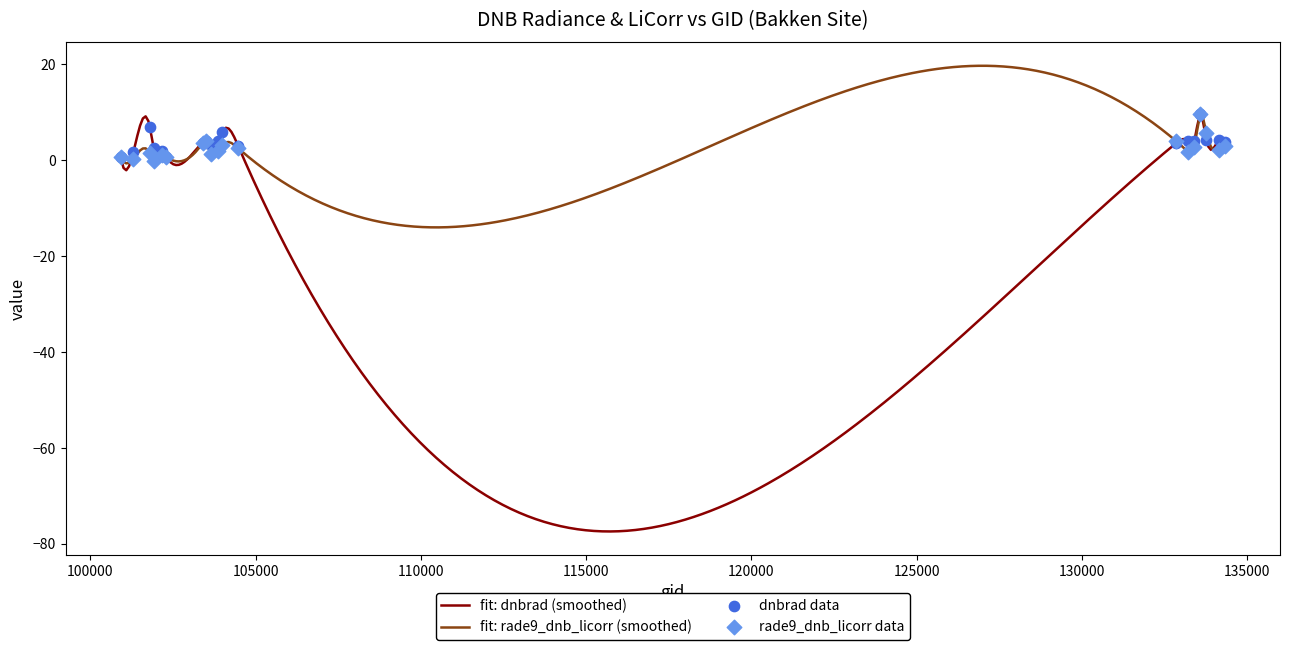

Which series has the largest total across all categories?

dnbrad